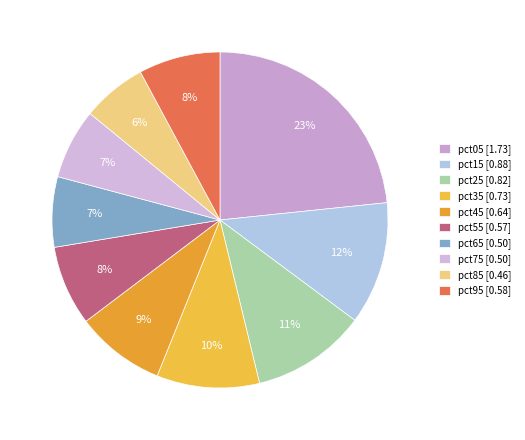

To the nearest percent, what percentage of the pie is pct35?

10%